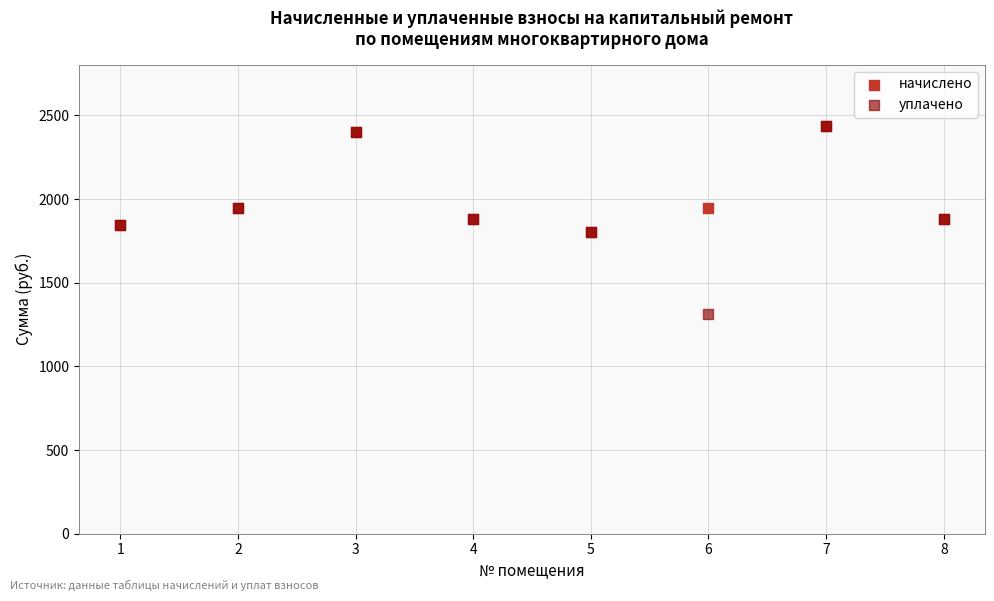

What are all the series names shown in the legend?

начислено, уплачено